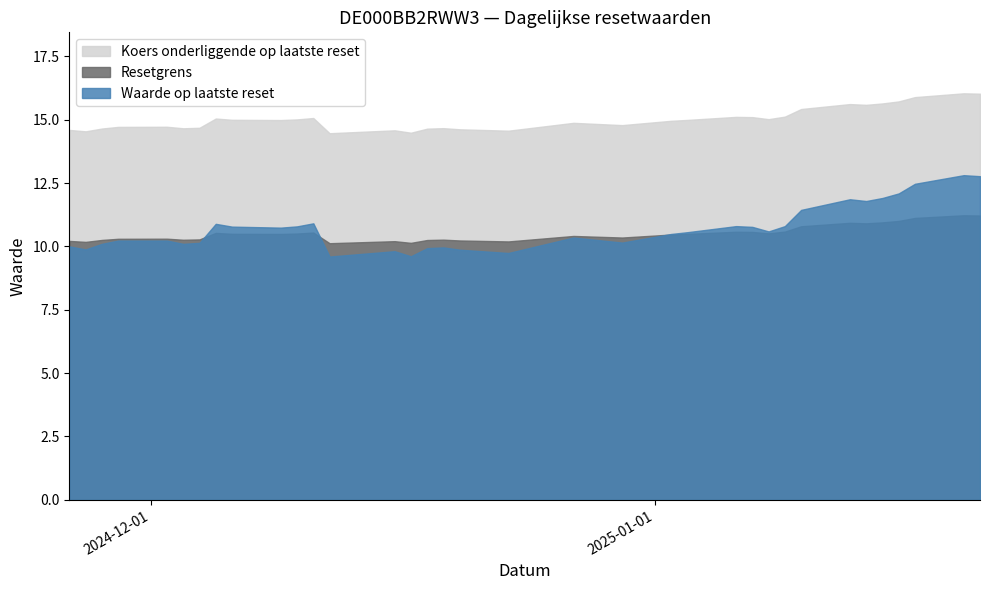

How many intersections are there between Resetgrens and Waarde op laatste reset?

3